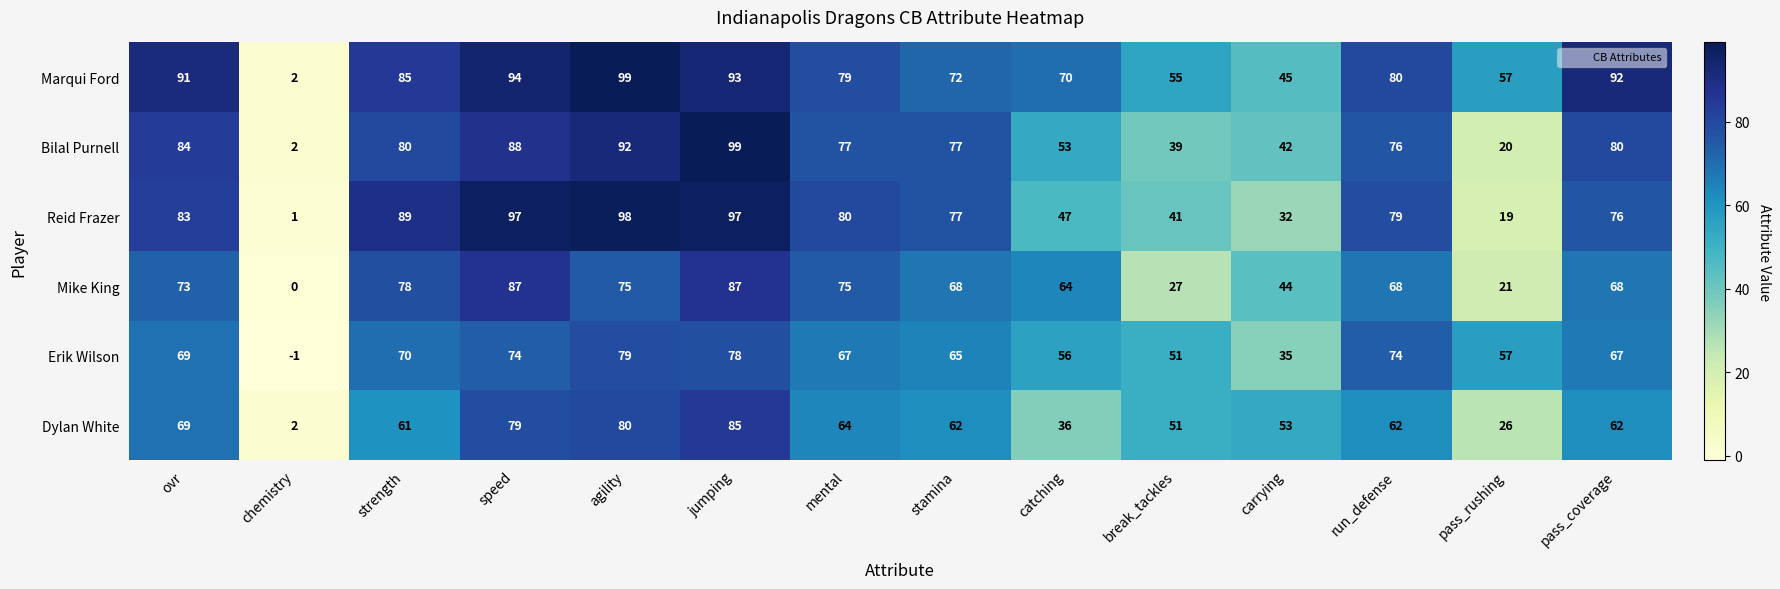

At which label does Mike King first exceed 68?

ovr